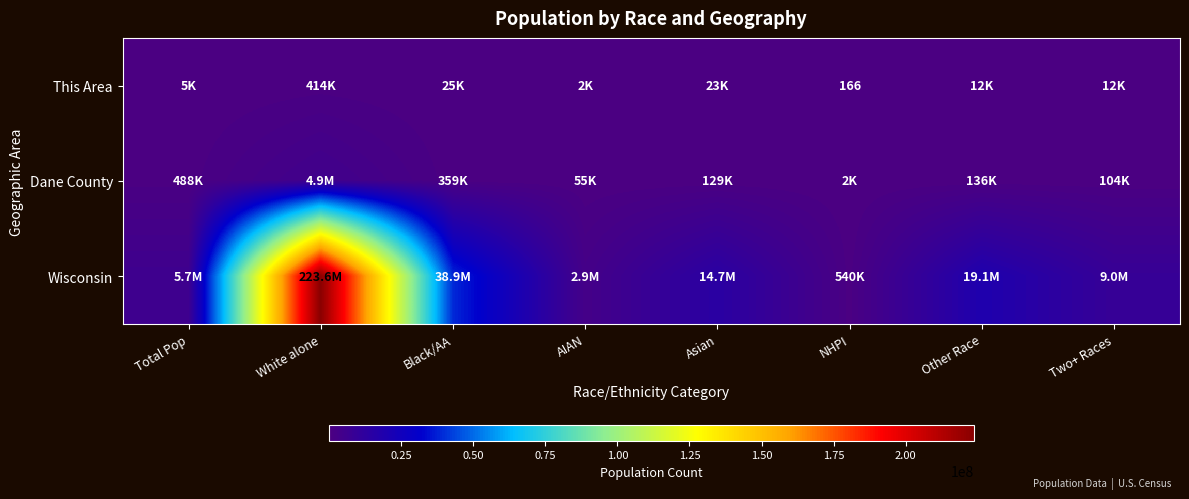

The value of This Area at NHPI is 166. True or false?

True